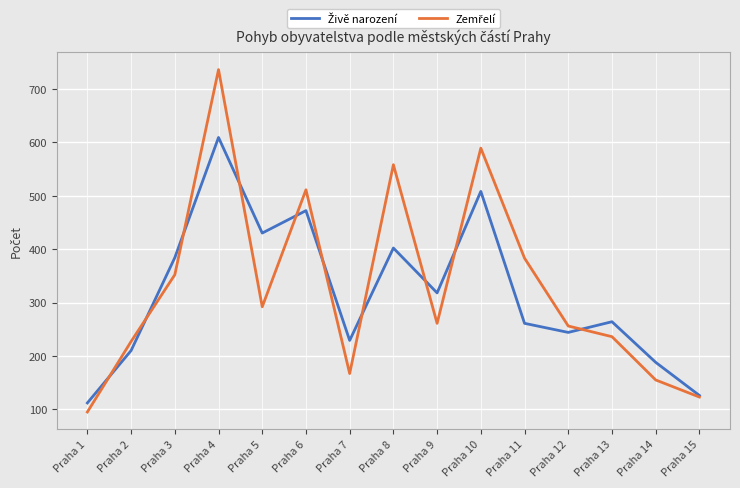

What is the spread (max minus min) of values at Praha 12?

12